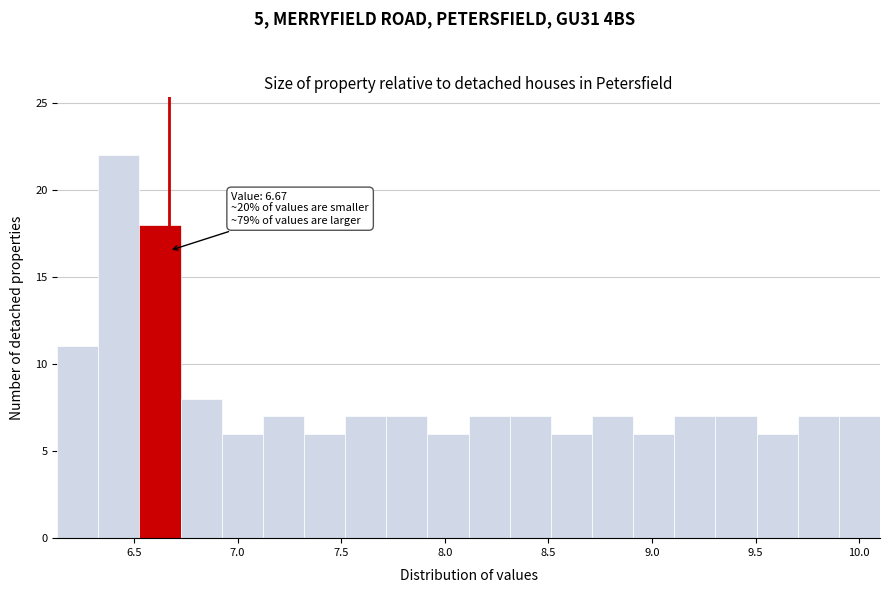

Read against the x-axis, roughly where is the centre of the tallest bar?

6.45